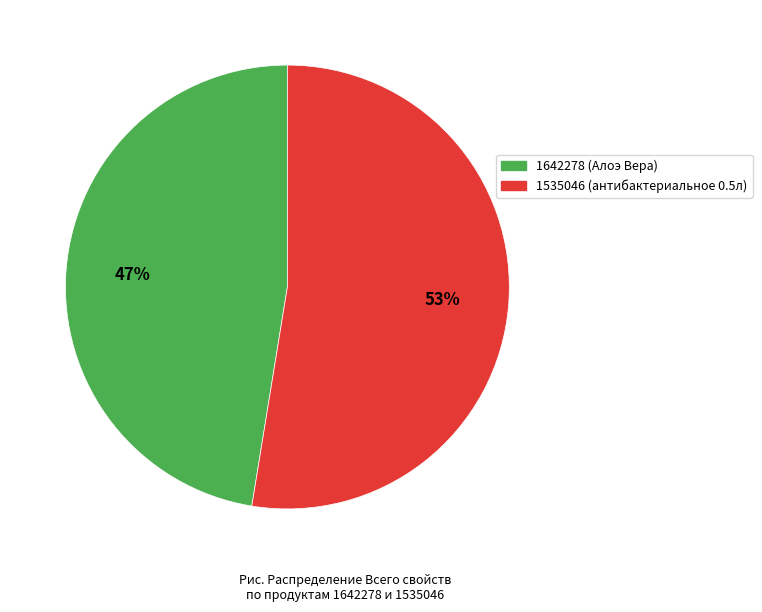

To the nearest percent, what is the combined percentage of 1642278 and 1535046?

100%